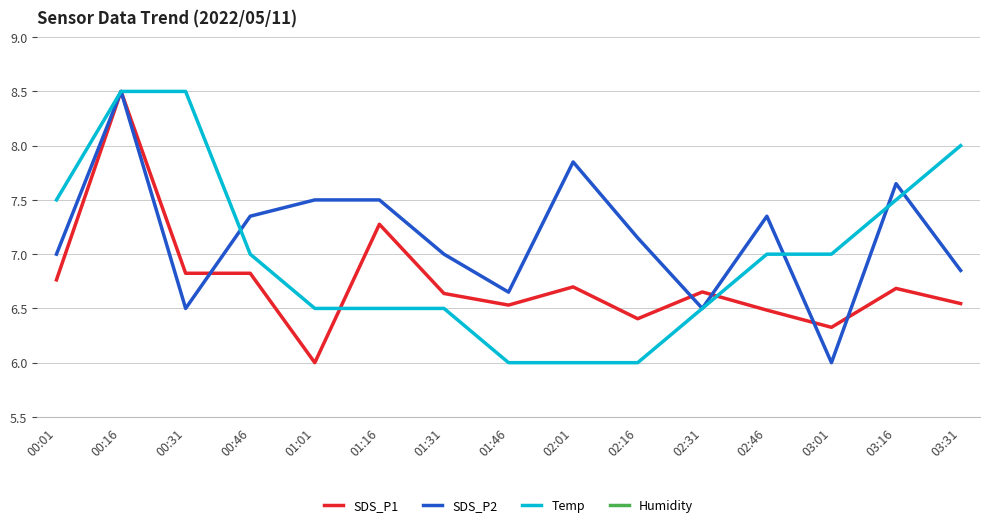

Rank the series at 00:31 from highest to lowest value.

Temp, SDS_P1, SDS_P2, Humidity